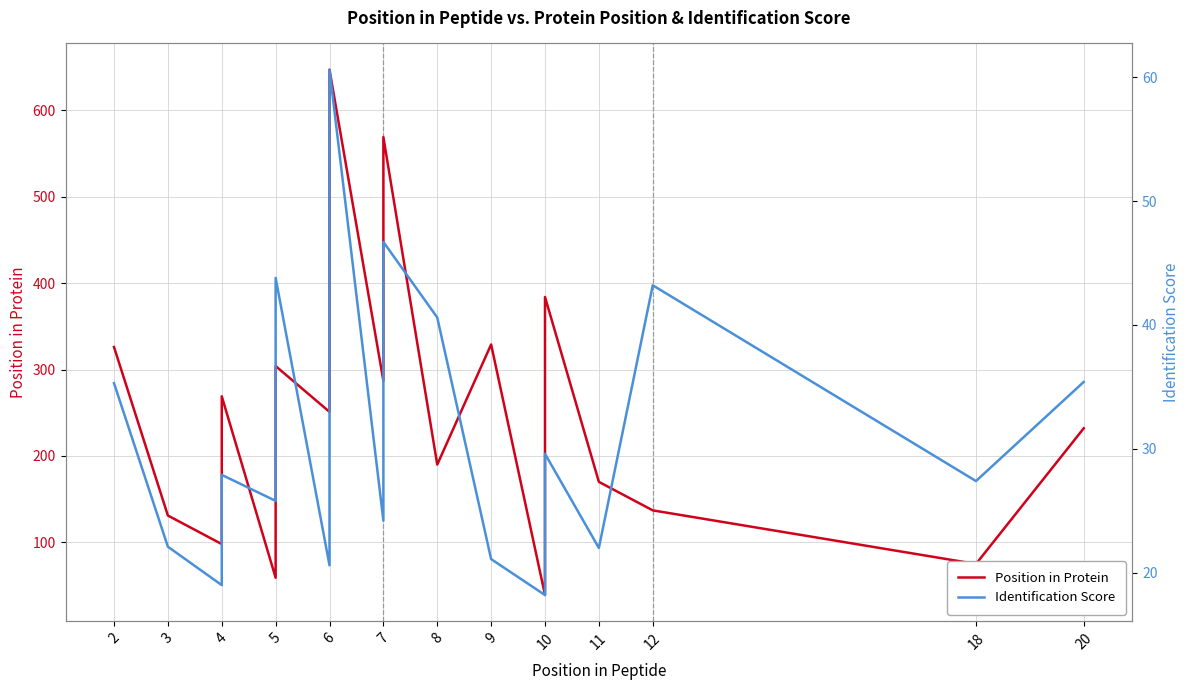

Rank the series by their average value, from highest to lowest.

Position in Protein, Identification Score